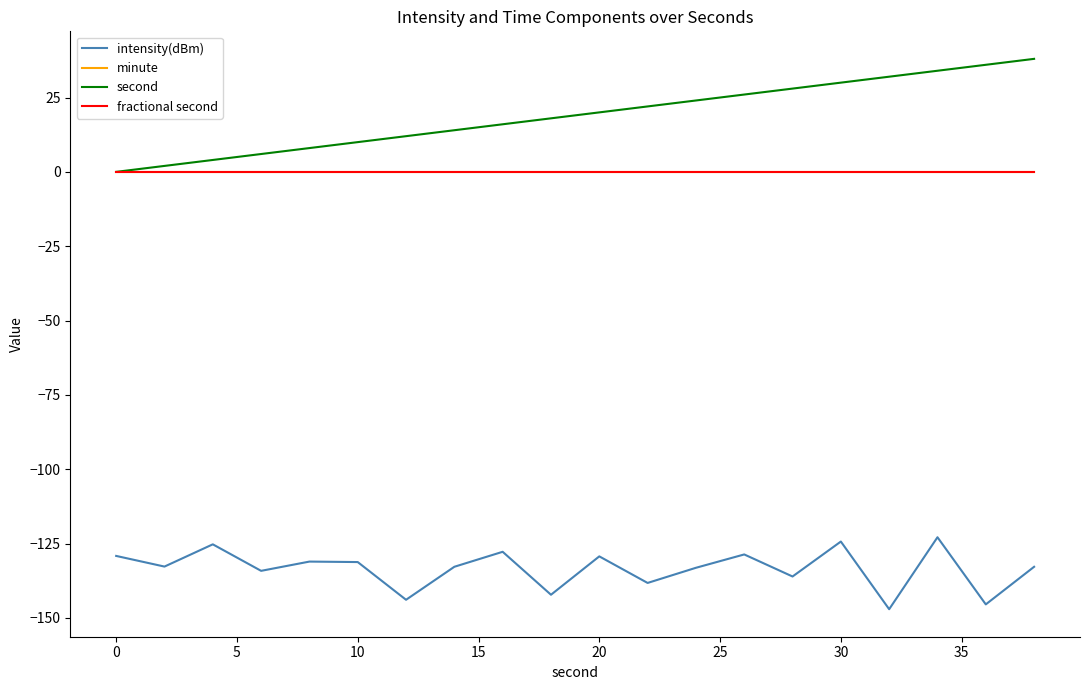

Reading right to left, what are all the values shown in this chart?

intensity(dBm): -132.8	-145.4	-122.9	-147.1	-124.3	-136.1	-128.6	-133.1	-138.2	-129.3	-142.2	-127.8	-132.8	-143.9	-131.2	-131.0	-134.2	-125.2	-132.7	-129.1
minute: 0.0	0.0	0.0	0.0	0.0	0.0	0.0	0.0	0.0	0.0	0.0	0.0	0.0	0.0	0.0	0.0	0.0	0.0	0.0	0.0
second: 38.0	36.0	34.0	32.0	30.0	28.0	26.0	24.0	22.0	20.0	18.0	16.0	14.0	12.0	10.0	8.0	6.0	4.0	2.0	0.0
fractional second: 0.0	0.0	0.0	0.0	0.0	0.0	0.0	0.0	0.0	0.0	0.0	0.0	0.0	0.0	0.0	0.0	0.0	0.0	0.0	0.0